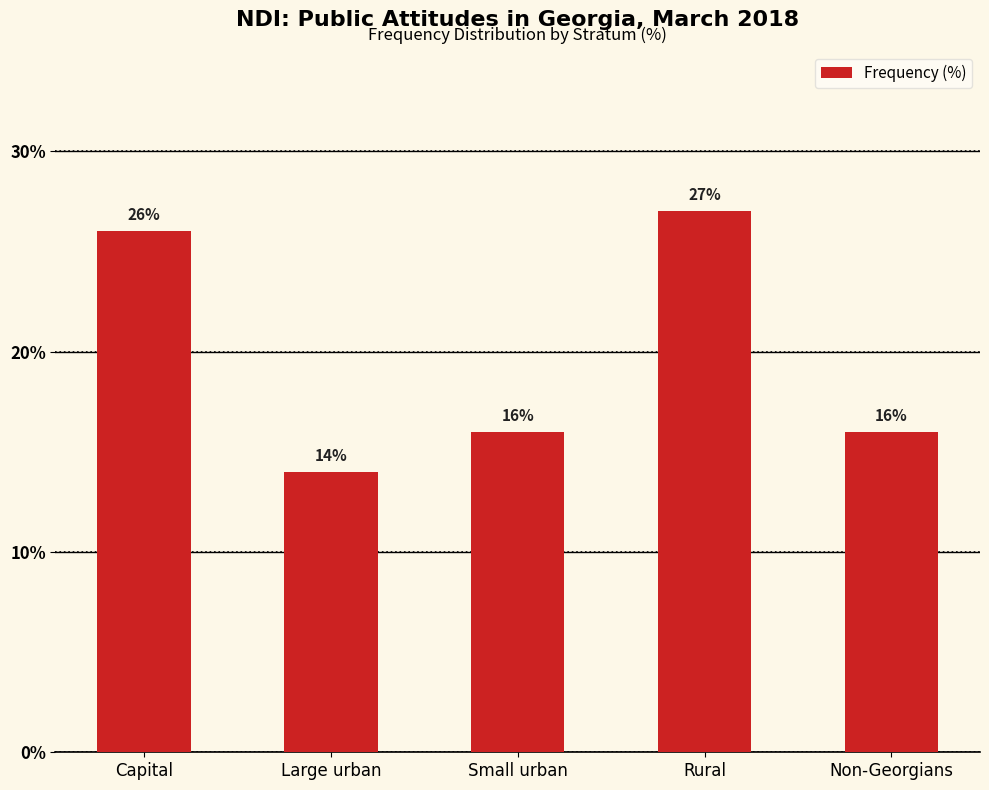

What is the sum of all values?

99